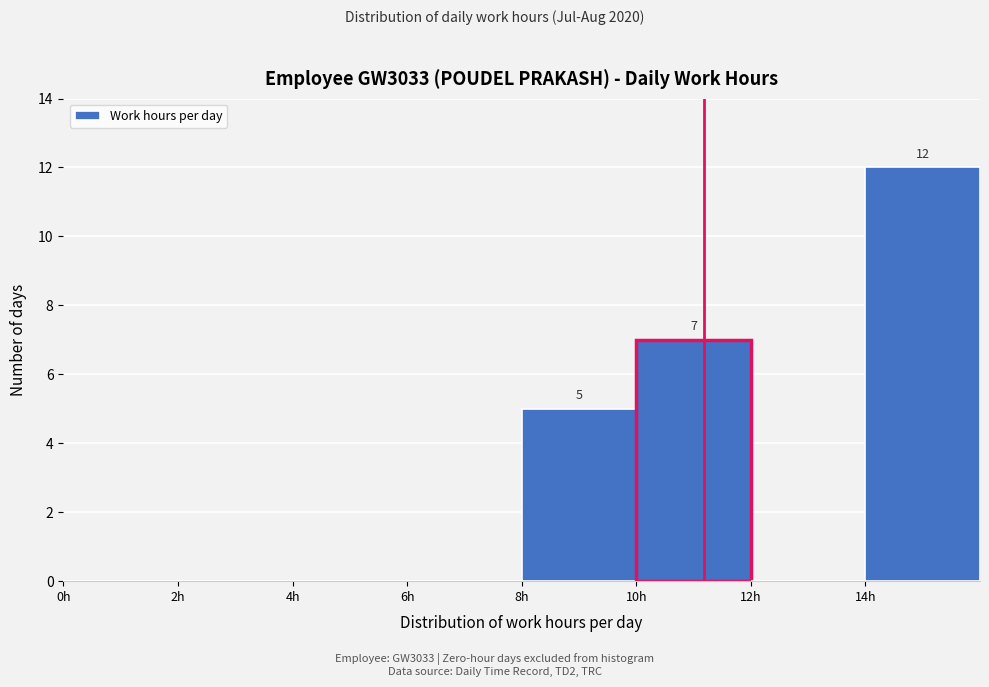

Which range on the x-axis has the tallest bar?

14 to 16